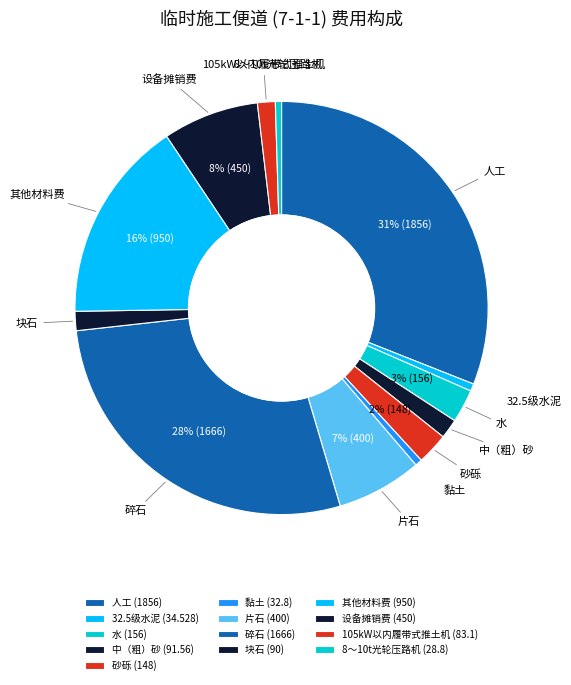

Approximately how many times larger is the value at 碎石 compared to 人工?

0.9